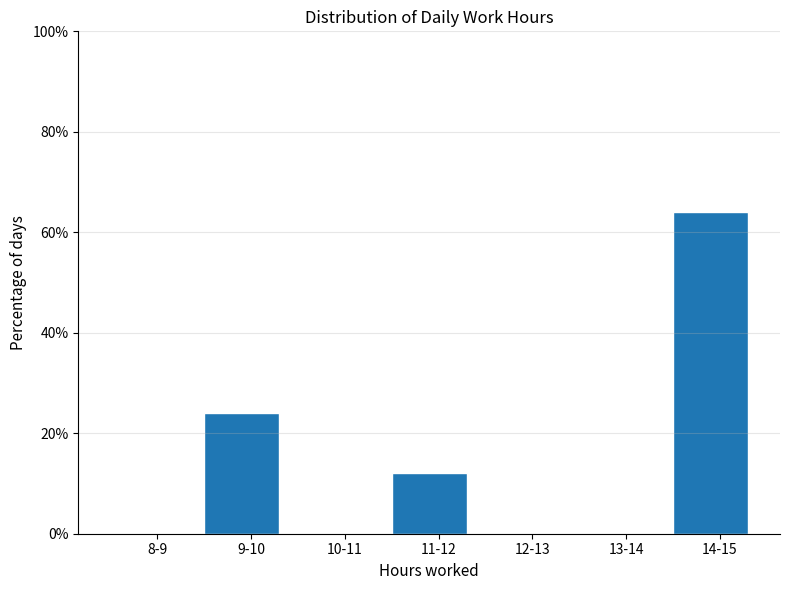

Reading left to right, what are all the values shown in this chart?

8-9=0	9-10=24	10-11=0	11-12=12	12-13=0	13-14=0	14-15=64